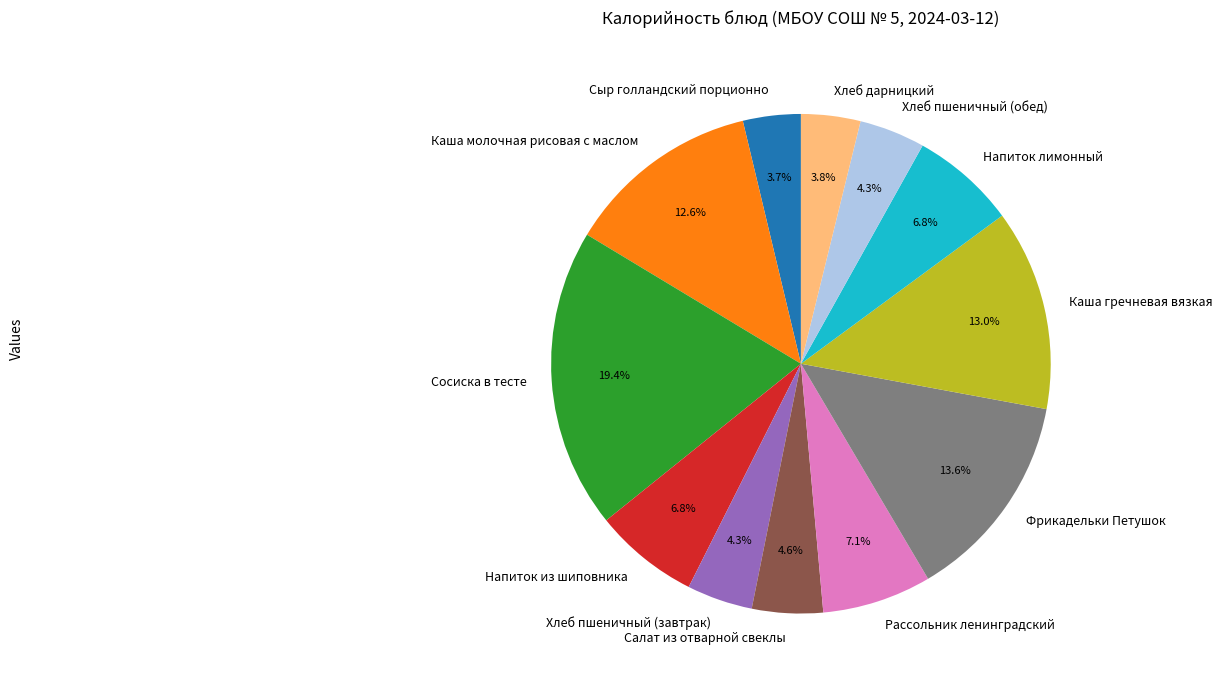

Does any single category account for the majority?

No